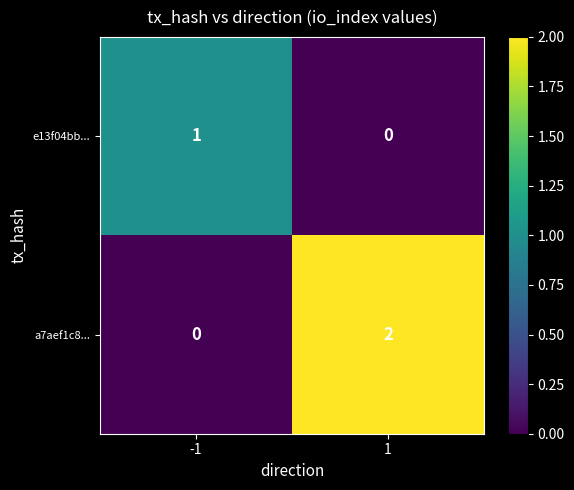

Reading right to left, extract all data points from this chart.

e13f04bb...: 0	1
a7aef1c8...: 2	0